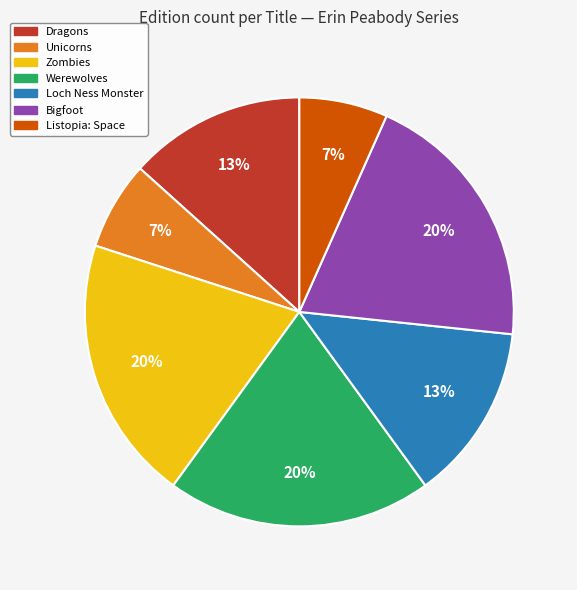

Is it true that Unicorns is 1% of the pie?

False